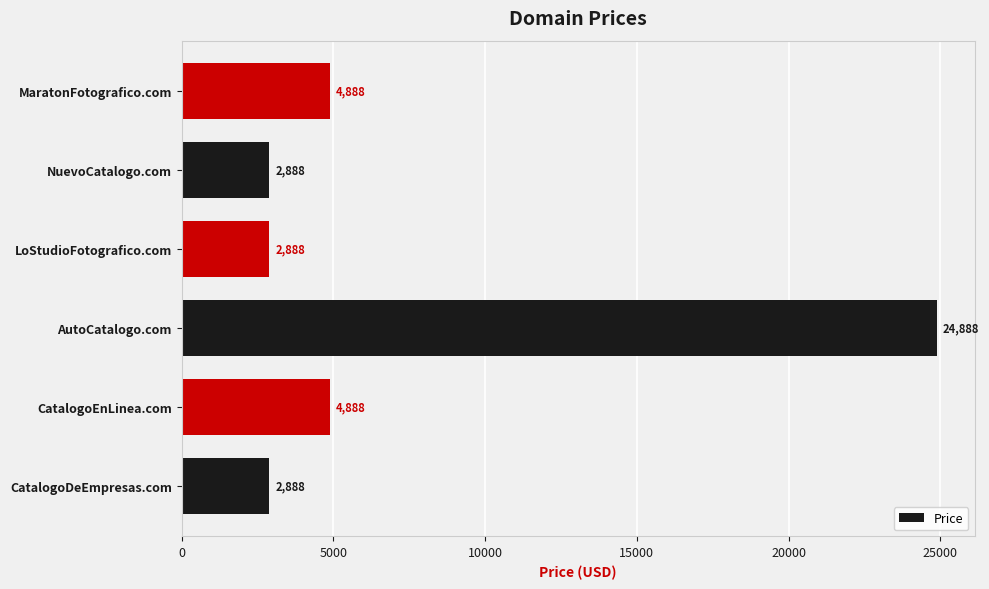

The value at CatalogoEnLinea.com is 4888. True or false?

True